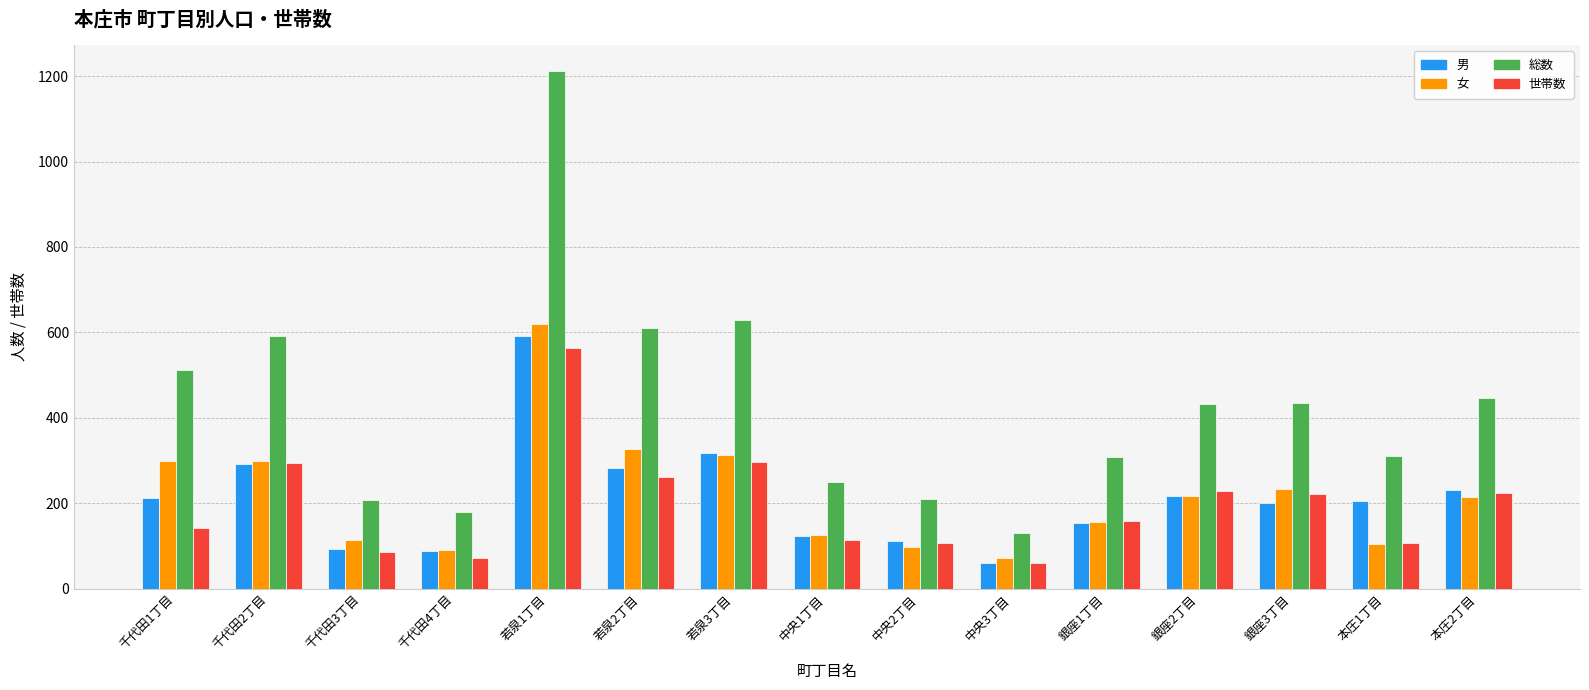

What is the highest value of the 男 series?

592